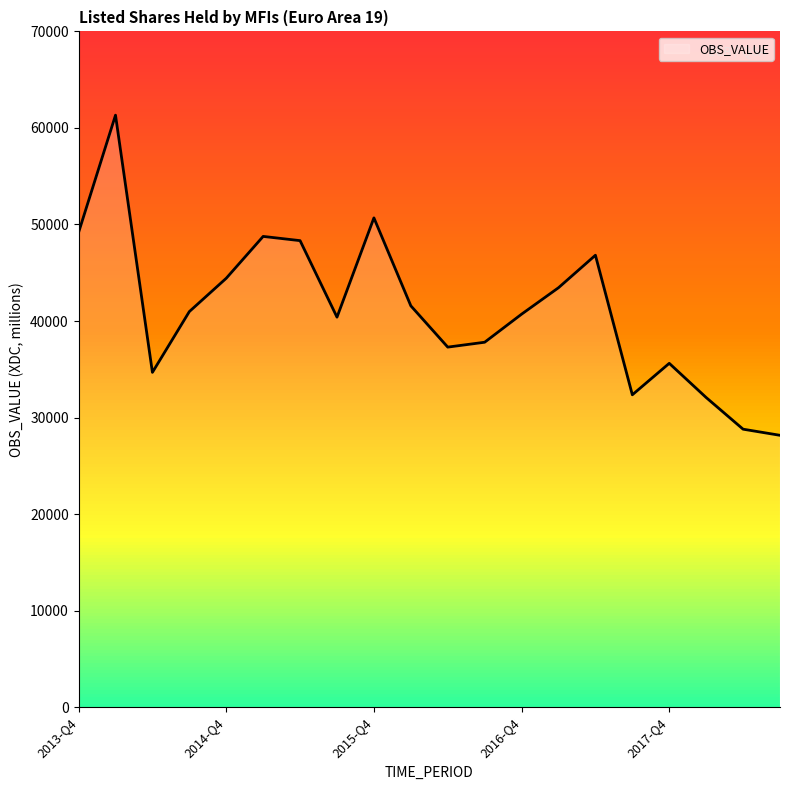

What is the difference between the maximum and minimum values?

33162.7